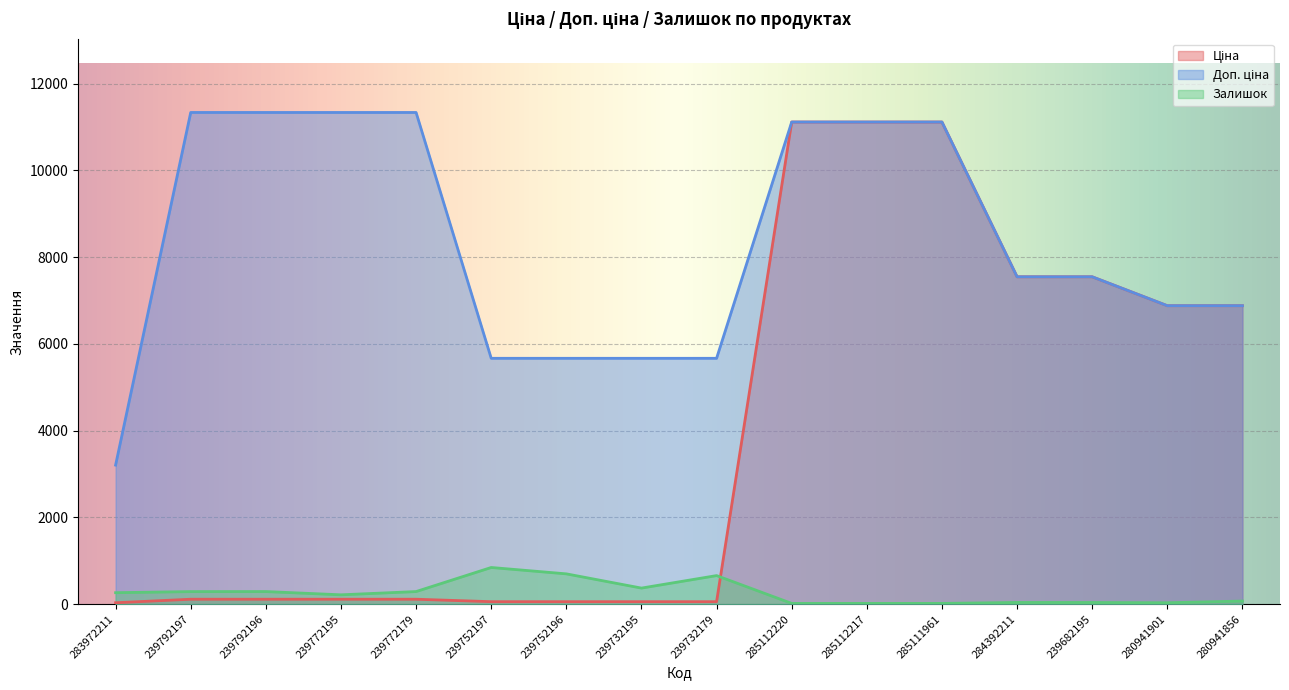

How many distinct data groups are displayed?

3